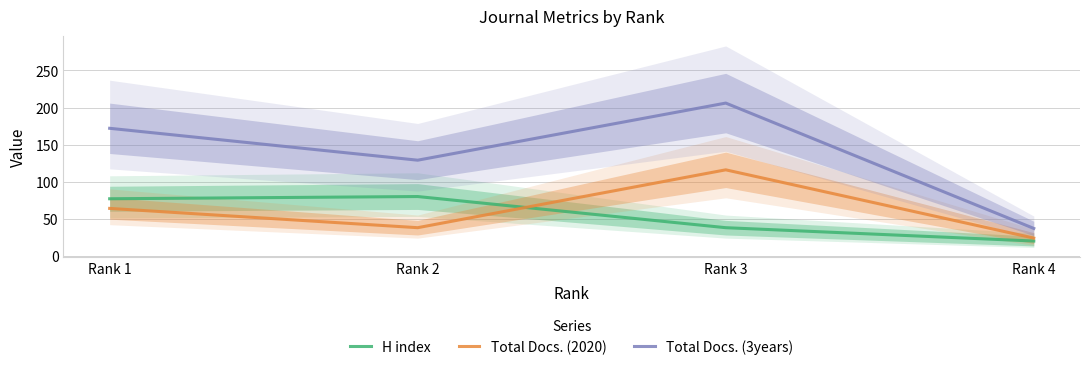

What is the total value across all series at Rank 2?

247